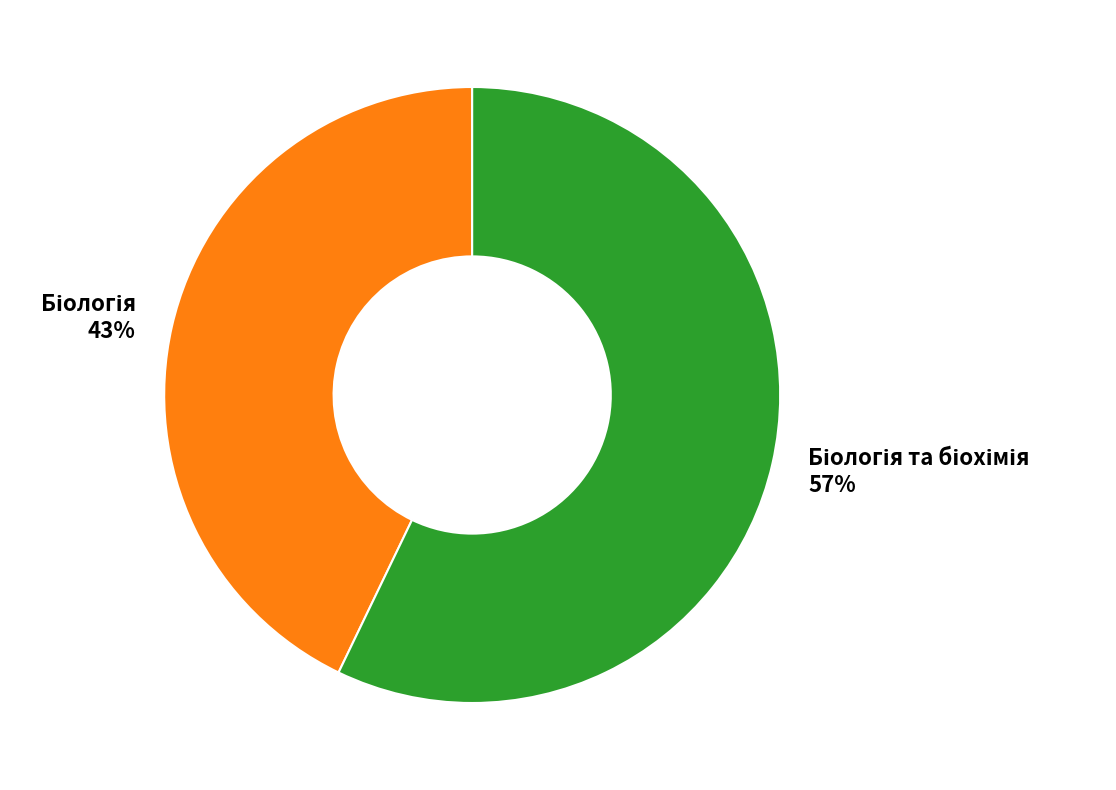

How many slices are in this pie chart?

2